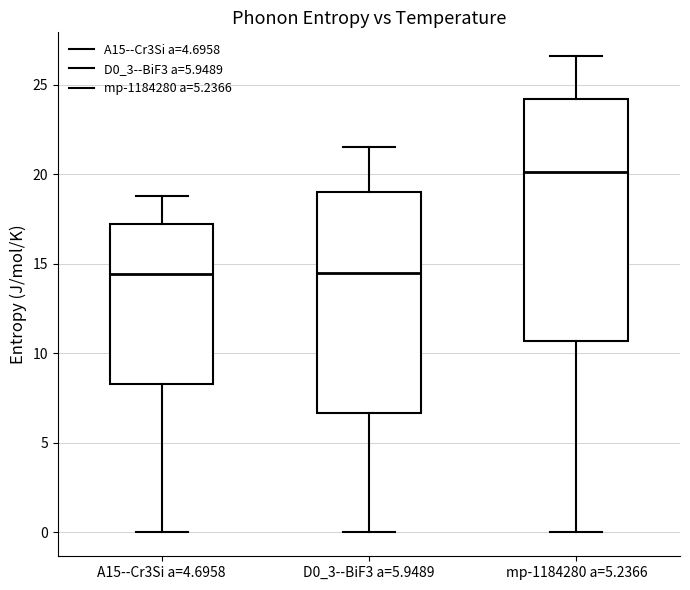

Comparing the boxes themselves (not the whiskers), which one is the tallest?

mp-1184280 a=5.2366